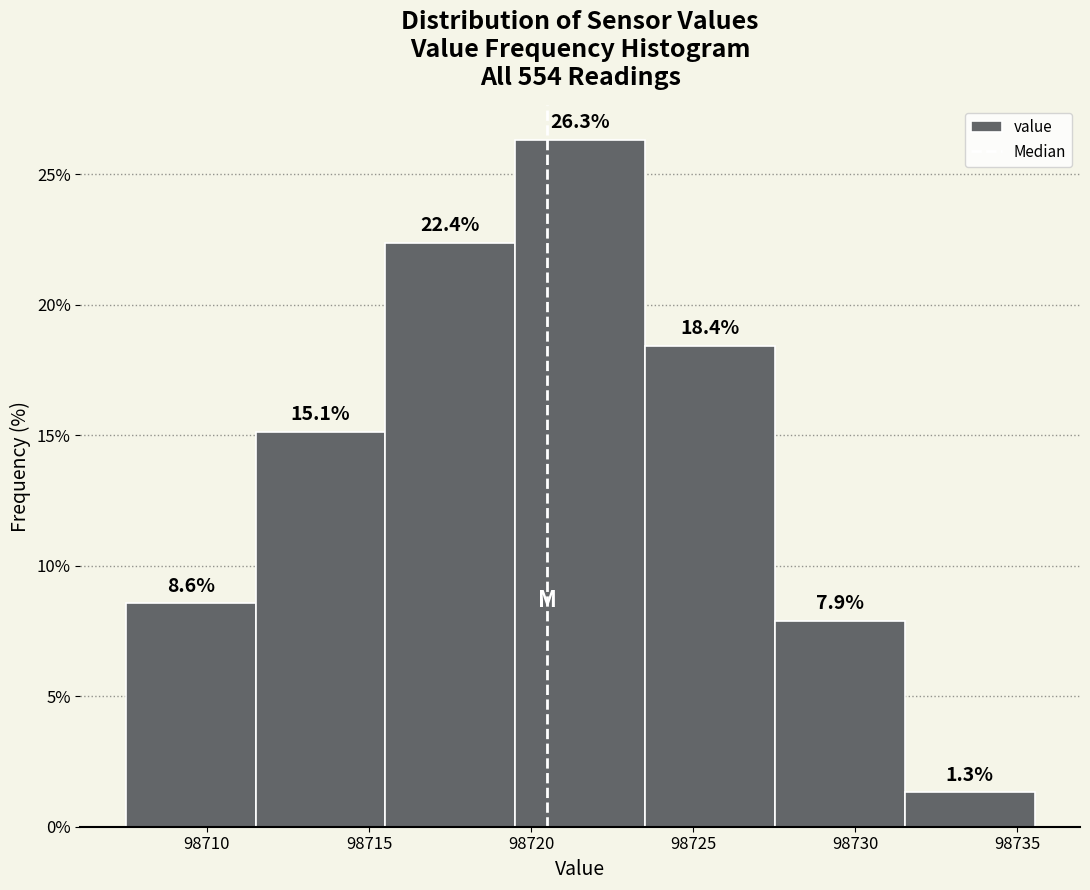

Reading left to right, transcribe this chart: for each bar, give the range it covers on the x-axis and its height. The bar edges are not printed on the chart, so give them approximately, as read against the axis.

98707.5 to 98711.5: 8.6
98711.5 to 98715.5: 15.1
98715.5 to 98719.5: 22.4
98719.5 to 98723.5: 26.3
98723.5 to 98727.5: 18.4
98727.5 to 98731.5: 7.9
98731.5 to 98735.5: 1.3